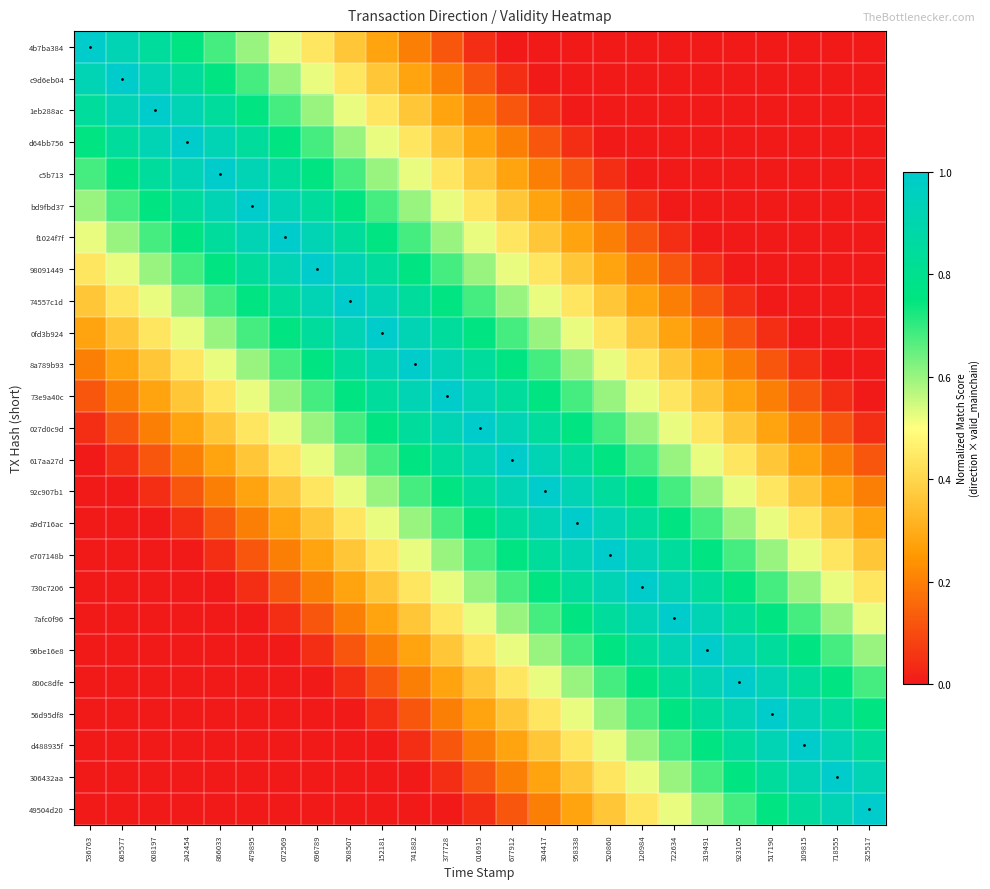

Reading right to left, list all the values displayed in this chart.

4b7ba384: 325517=0.0	718555=0.0	109815=0.0	517190=0.0	923105=0.0	319491=0.0	722634=0.0	120984=0.0	520860=0.0	958338=0.0	304417=0.0	677912=0.0	016915=0.0	377728=0.1	741882=0.2	152181=0.3	508507=0.4	696789=0.4	072569=0.5	479895=0.6	866033=0.7	242454=0.8	608197=0.8	085577=0.9	536763=1.0
c9d6eb04: 325517=0.0	718555=0.0	109815=0.0	517190=0.0	923105=0.0	319491=0.0	722634=0.0	120984=0.0	520860=0.0	958338=0.0	304417=0.0	677912=0.0	016915=0.1	377728=0.2	741882=0.3	152181=0.4	508507=0.4	696789=0.5	072569=0.6	479895=0.7	866033=0.8	242454=0.8	608197=0.9	085577=1.0	536763=0.9
1eb288ac: 325517=0.0	718555=0.0	109815=0.0	517190=0.0	923105=0.0	319491=0.0	722634=0.0	120984=0.0	520860=0.0	958338=0.0	304417=0.0	677912=0.1	016915=0.2	377728=0.3	741882=0.4	152181=0.4	508507=0.5	696789=0.6	072569=0.7	479895=0.8	866033=0.8	242454=0.9	608197=1.0	085577=0.9	536763=0.8
d64bb756: 325517=0.0	718555=0.0	109815=0.0	517190=0.0	923105=0.0	319491=0.0	722634=0.0	120984=0.0	520860=0.0	958338=0.0	304417=0.1	677912=0.2	016915=0.3	377728=0.4	741882=0.4	152181=0.5	508507=0.6	696789=0.7	072569=0.8	479895=0.8	866033=0.9	242454=1.0	608197=0.9	085577=0.8	536763=0.8
c5b713: 325517=0.0	718555=0.0	109815=0.0	517190=0.0	923105=0.0	319491=0.0	722634=0.0	120984=0.0	520860=0.0	958338=0.1	304417=0.2	677912=0.3	016915=0.4	377728=0.4	741882=0.5	152181=0.6	508507=0.7	696789=0.8	072569=0.8	479895=0.9	866033=1.0	242454=0.9	608197=0.8	085577=0.8	536763=0.7
bd9fbd37: 325517=0.0	718555=0.0	109815=0.0	517190=0.0	923105=0.0	319491=0.0	722634=0.0	120984=0.0	520860=0.1	958338=0.2	304417=0.3	677912=0.4	016915=0.4	377728=0.5	741882=0.6	152181=0.7	508507=0.8	696789=0.8	072569=0.9	479895=1.0	866033=0.9	242454=0.8	608197=0.8	085577=0.7	536763=0.6
f1024f7f: 325517=0.0	718555=0.0	109815=0.0	517190=0.0	923105=0.0	319491=0.0	722634=0.0	120984=0.1	520860=0.2	958338=0.3	304417=0.4	677912=0.4	016915=0.5	377728=0.6	741882=0.7	152181=0.8	508507=0.8	696789=0.9	072569=1.0	479895=0.9	866033=0.8	242454=0.8	608197=0.7	085577=0.6	536763=0.5
98091449: 325517=0.0	718555=0.0	109815=0.0	517190=0.0	923105=0.0	319491=0.0	722634=0.1	120984=0.2	520860=0.3	958338=0.4	304417=0.4	677912=0.5	016915=0.6	377728=0.7	741882=0.8	152181=0.8	508507=0.9	696789=1.0	072569=0.9	479895=0.8	866033=0.8	242454=0.7	608197=0.6	085577=0.5	536763=0.4
74557c1d: 325517=0.0	718555=0.0	109815=0.0	517190=0.0	923105=0.0	319491=0.1	722634=0.2	120984=0.3	520860=0.4	958338=0.4	304417=0.5	677912=0.6	016915=0.7	377728=0.8	741882=0.8	152181=0.9	508507=1.0	696789=0.9	072569=0.8	479895=0.8	866033=0.7	242454=0.6	608197=0.5	085577=0.4	536763=0.4
0fd3b924: 325517=0.0	718555=0.0	109815=0.0	517190=0.0	923105=0.1	319491=0.2	722634=0.3	120984=0.4	520860=0.4	958338=0.5	304417=0.6	677912=0.7	016915=0.8	377728=0.8	741882=0.9	152181=1.0	508507=0.9	696789=0.8	072569=0.8	479895=0.7	866033=0.6	242454=0.5	608197=0.4	085577=0.4	536763=0.3
8a789b93: 325517=0.0	718555=0.0	109815=0.0	517190=0.1	923105=0.2	319491=0.3	722634=0.4	120984=0.4	520860=0.5	958338=0.6	304417=0.7	677912=0.8	016915=0.8	377728=0.9	741882=1.0	152181=0.9	508507=0.8	696789=0.8	072569=0.7	479895=0.6	866033=0.5	242454=0.4	608197=0.4	085577=0.3	536763=0.2
73e9a40c: 325517=0.0	718555=0.0	109815=0.1	517190=0.2	923105=0.3	319491=0.4	722634=0.4	120984=0.5	520860=0.6	958338=0.7	304417=0.8	677912=0.8	016915=0.9	377728=1.0	741882=0.9	152181=0.8	508507=0.8	696789=0.7	072569=0.6	479895=0.5	866033=0.4	242454=0.4	608197=0.3	085577=0.2	536763=0.1
027d0c9d: 325517=0.0	718555=0.1	109815=0.2	517190=0.3	923105=0.4	319491=0.4	722634=0.5	120984=0.6	520860=0.7	958338=0.8	304417=0.8	677912=0.9	016915=1.0	377728=0.9	741882=0.8	152181=0.8	508507=0.7	696789=0.6	072569=0.5	479895=0.4	866033=0.4	242454=0.3	608197=0.2	085577=0.1	536763=0.0
617aa27d: 325517=0.1	718555=0.2	109815=0.3	517190=0.4	923105=0.4	319491=0.5	722634=0.6	120984=0.7	520860=0.8	958338=0.8	304417=0.9	677912=1.0	016915=0.9	377728=0.8	741882=0.8	152181=0.7	508507=0.6	696789=0.5	072569=0.4	479895=0.4	866033=0.3	242454=0.2	608197=0.1	085577=0.0	536763=0.0
92c907b1: 325517=0.2	718555=0.3	109815=0.4	517190=0.4	923105=0.5	319491=0.6	722634=0.7	120984=0.8	520860=0.8	958338=0.9	304417=1.0	677912=0.9	016915=0.8	377728=0.8	741882=0.7	152181=0.6	508507=0.5	696789=0.4	072569=0.4	479895=0.3	866033=0.2	242454=0.1	608197=0.0	085577=0.0	536763=0.0
a9d716ac: 325517=0.3	718555=0.4	109815=0.4	517190=0.5	923105=0.6	319491=0.7	722634=0.8	120984=0.8	520860=0.9	958338=1.0	304417=0.9	677912=0.8	016915=0.8	377728=0.7	741882=0.6	152181=0.5	508507=0.4	696789=0.4	072569=0.3	479895=0.2	866033=0.1	242454=0.0	608197=0.0	085577=0.0	536763=0.0
e707148b: 325517=0.4	718555=0.4	109815=0.5	517190=0.6	923105=0.7	319491=0.8	722634=0.8	120984=0.9	520860=1.0	958338=0.9	304417=0.8	677912=0.8	016915=0.7	377728=0.6	741882=0.5	152181=0.4	508507=0.4	696789=0.3	072569=0.2	479895=0.1	866033=0.0	242454=0.0	608197=0.0	085577=0.0	536763=0.0
730c7206: 325517=0.4	718555=0.5	109815=0.6	517190=0.7	923105=0.8	319491=0.8	722634=0.9	120984=1.0	520860=0.9	958338=0.8	304417=0.8	677912=0.7	016915=0.6	377728=0.5	741882=0.4	152181=0.4	508507=0.3	696789=0.2	072569=0.1	479895=0.0	866033=0.0	242454=0.0	608197=0.0	085577=0.0	536763=0.0
7afc0f96: 325517=0.5	718555=0.6	109815=0.7	517190=0.8	923105=0.8	319491=0.9	722634=1.0	120984=0.9	520860=0.8	958338=0.8	304417=0.7	677912=0.6	016915=0.5	377728=0.4	741882=0.4	152181=0.3	508507=0.2	696789=0.1	072569=0.0	479895=0.0	866033=0.0	242454=0.0	608197=0.0	085577=0.0	536763=0.0
96be16e8: 325517=0.6	718555=0.7	109815=0.8	517190=0.8	923105=0.9	319491=1.0	722634=0.9	120984=0.8	520860=0.8	958338=0.7	304417=0.6	677912=0.5	016915=0.4	377728=0.4	741882=0.3	152181=0.2	508507=0.1	696789=0.0	072569=0.0	479895=0.0	866033=0.0	242454=0.0	608197=0.0	085577=0.0	536763=0.0
800c8dfe: 325517=0.7	718555=0.8	109815=0.8	517190=0.9	923105=1.0	319491=0.9	722634=0.8	120984=0.8	520860=0.7	958338=0.6	304417=0.5	677912=0.4	016915=0.4	377728=0.3	741882=0.2	152181=0.1	508507=0.0	696789=0.0	072569=0.0	479895=0.0	866033=0.0	242454=0.0	608197=0.0	085577=0.0	536763=0.0
56d95df8: 325517=0.8	718555=0.8	109815=0.9	517190=1.0	923105=0.9	319491=0.8	722634=0.8	120984=0.7	520860=0.6	958338=0.5	304417=0.4	677912=0.4	016915=0.3	377728=0.2	741882=0.1	152181=0.0	508507=0.0	696789=0.0	072569=0.0	479895=0.0	866033=0.0	242454=0.0	608197=0.0	085577=0.0	536763=0.0
d488935f: 325517=0.8	718555=0.9	109815=1.0	517190=0.9	923105=0.8	319491=0.8	722634=0.7	120984=0.6	520860=0.5	958338=0.4	304417=0.4	677912=0.3	016915=0.2	377728=0.1	741882=0.0	152181=0.0	508507=0.0	696789=0.0	072569=0.0	479895=0.0	866033=0.0	242454=0.0	608197=0.0	085577=0.0	536763=0.0
306432aa: 325517=0.9	718555=1.0	109815=0.9	517190=0.8	923105=0.8	319491=0.7	722634=0.6	120984=0.5	520860=0.4	958338=0.4	304417=0.3	677912=0.2	016915=0.1	377728=0.0	741882=0.0	152181=0.0	508507=0.0	696789=0.0	072569=0.0	479895=0.0	866033=0.0	242454=0.0	608197=0.0	085577=0.0	536763=0.0
49504d20: 325517=1.0	718555=0.9	109815=0.8	517190=0.8	923105=0.7	319491=0.6	722634=0.5	120984=0.4	520860=0.4	958338=0.3	304417=0.2	677912=0.1	016915=0.0	377728=0.0	741882=0.0	152181=0.0	508507=0.0	696789=0.0	072569=0.0	479895=0.0	866033=0.0	242454=0.0	608197=0.0	085577=0.0	536763=0.0